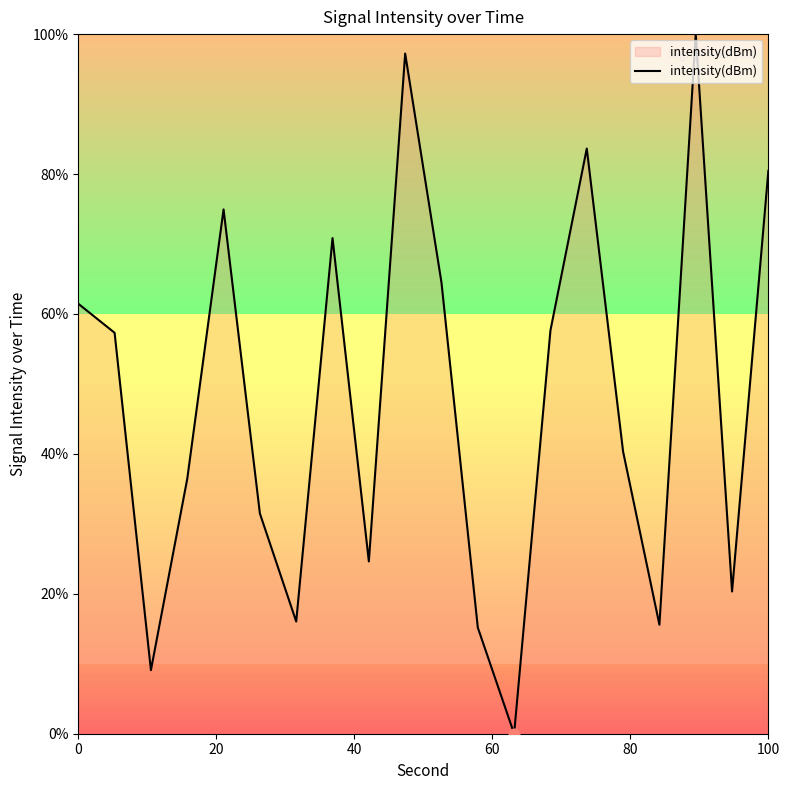

What is the maximum value shown in the chart?

100.0